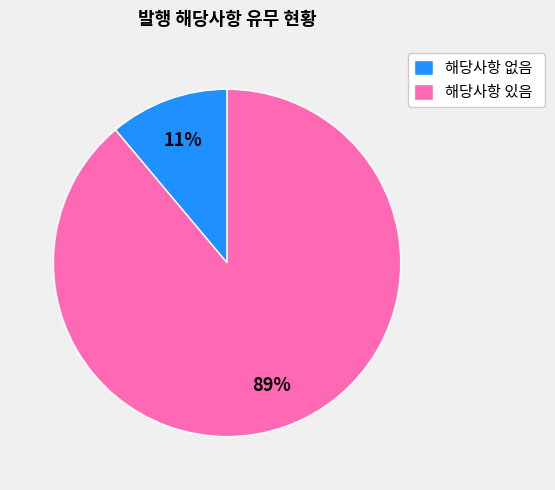

Count the number of slices in the pie.

2